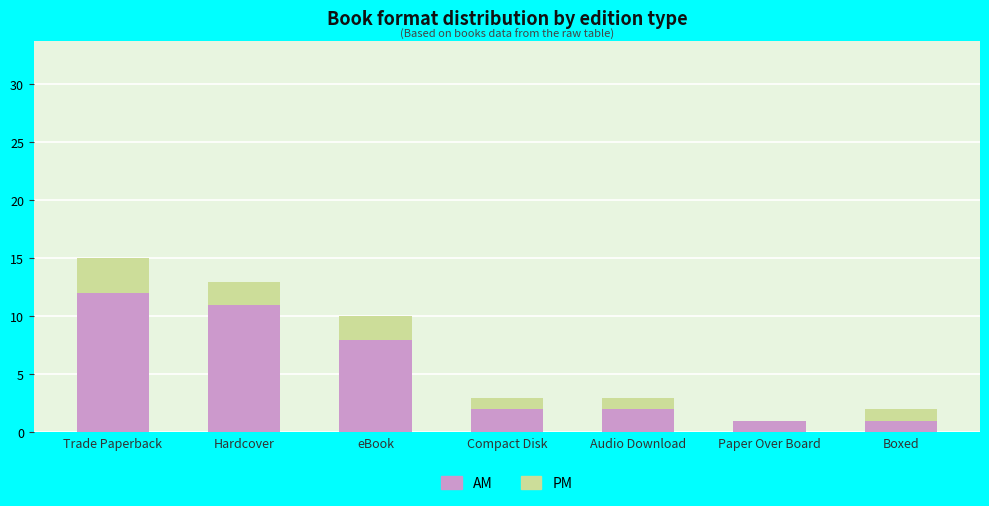

What is the sum of all AM values?

37